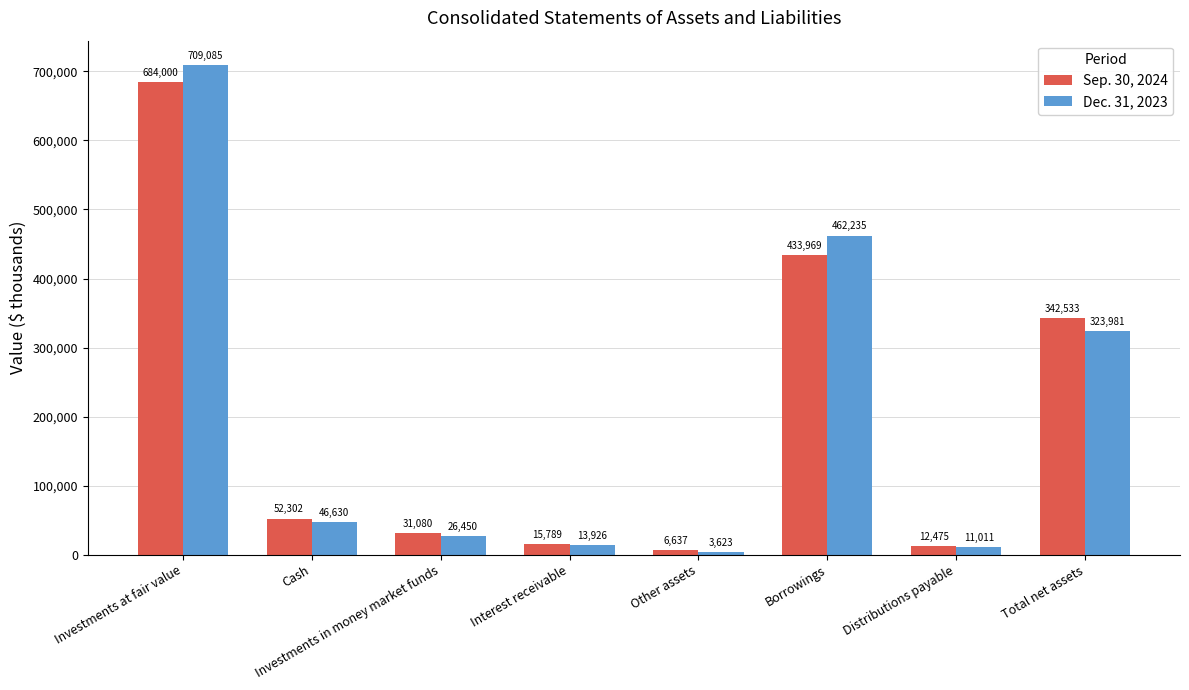

Reading left to right, what are all the values shown in this chart?

Sep. 30, 2024: Investments at fair value=684000	Cash=52302	Investments in money market funds=31080	Interest receivable=15789	Other assets=6637	Borrowings=433969	Distributions payable=12475	Total net assets=342533
Dec. 31, 2023: Investments at fair value=709085	Cash=46630	Investments in money market funds=26450	Interest receivable=13926	Other assets=3623	Borrowings=462235	Distributions payable=11011	Total net assets=323981